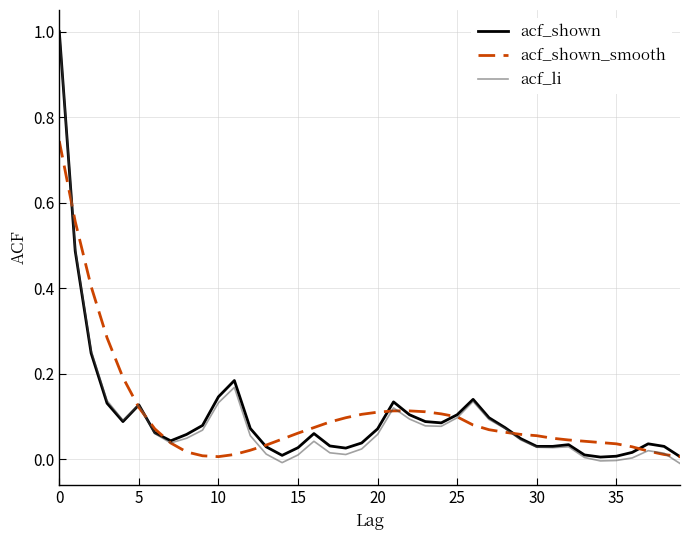

How many lines are shown in the chart?

3